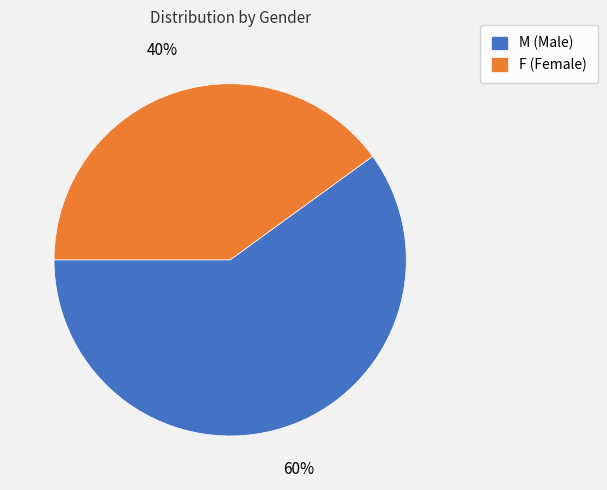

True or false: M accounts for 51% of the total.

False